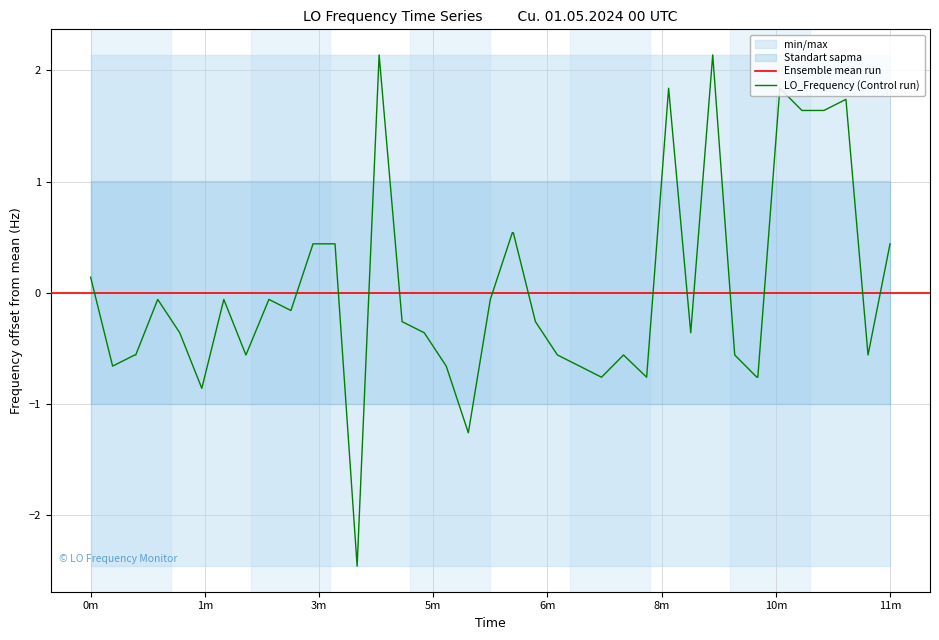

At which label does LO_Frequency (Control run) first exceed 0?

0m